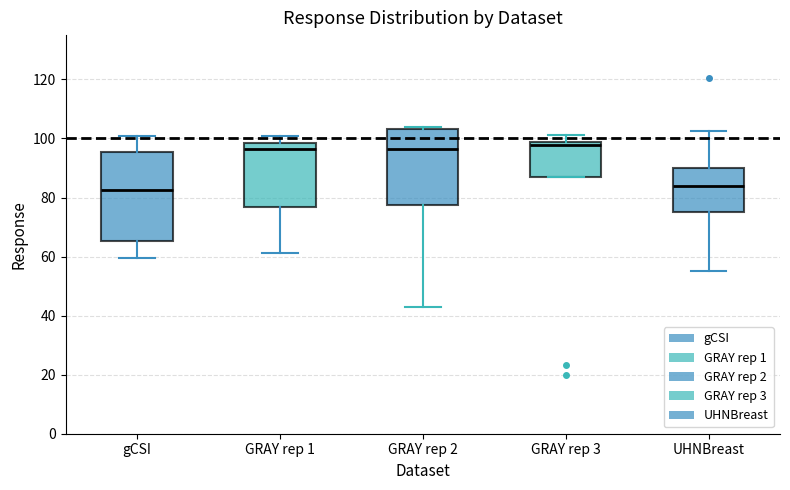

Reading left to right, read every box against the y-axis: the position of its median line, the range the box covers, and the ends of its whiskers. The values are not printed on the chart, so give them approximately, as read against the axis.

gCSI: median 82, box 66 to 96, whiskers 60 to 100
GRAY rep 1: median 96, box 76 to 98, whiskers 62 to 100
GRAY rep 2: median 96, box 78 to 104, whiskers 42 to 104 (just above the box's upper edge)
GRAY rep 3: median 98 (just below the box's upper edge), box 86 to 98, whiskers 86 to 102
UHNBreast: median 84, box 76 to 90, whiskers 56 to 102